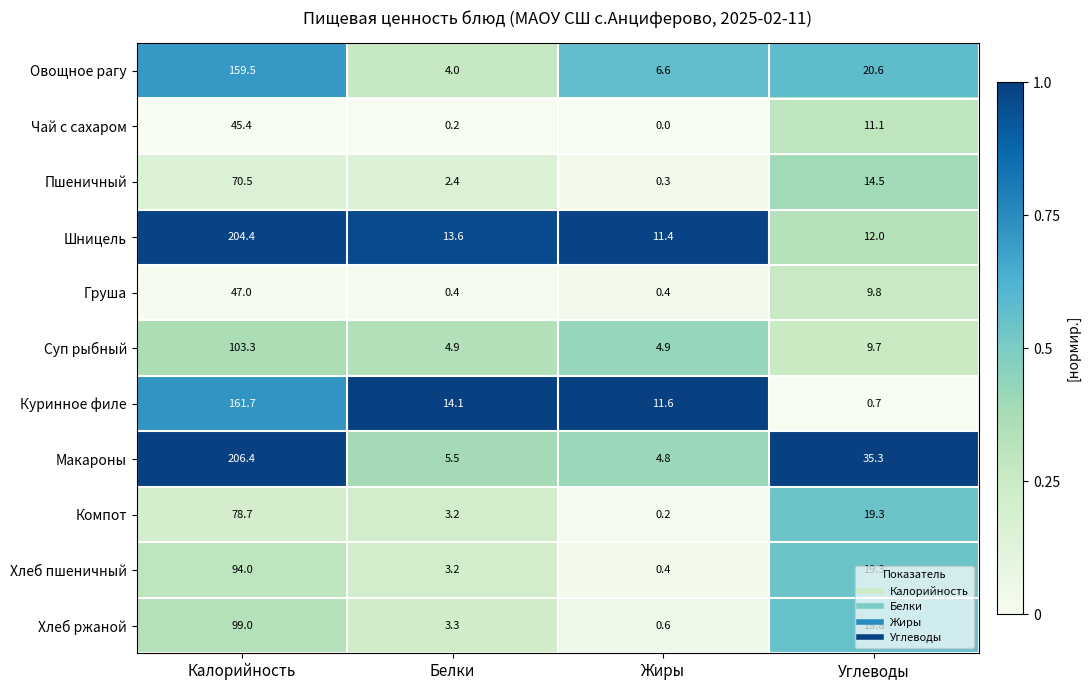

What is the difference between the Пшеничный values at Углеводы and Калорийность?

56.0